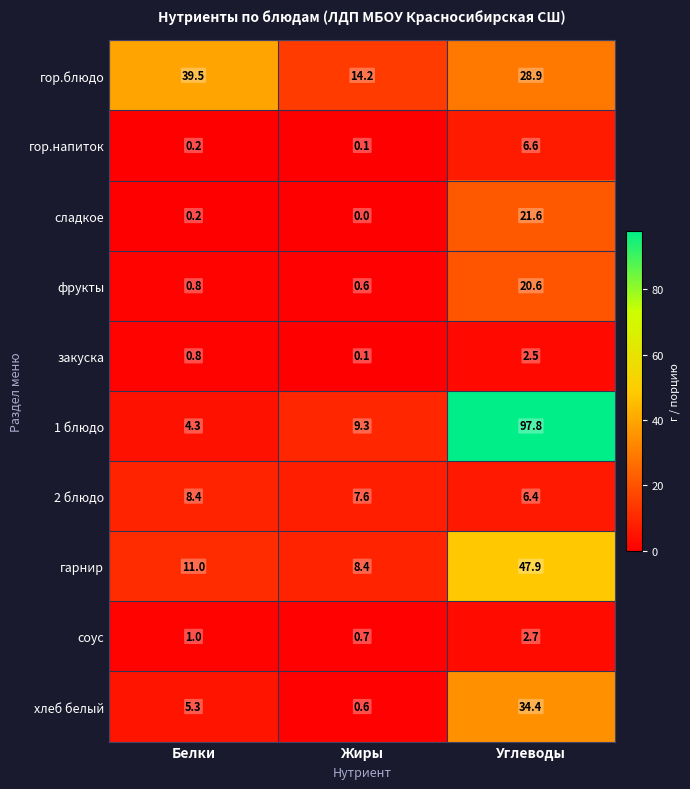

At which label does 2 блюдо reach its minimum?

Углеводы